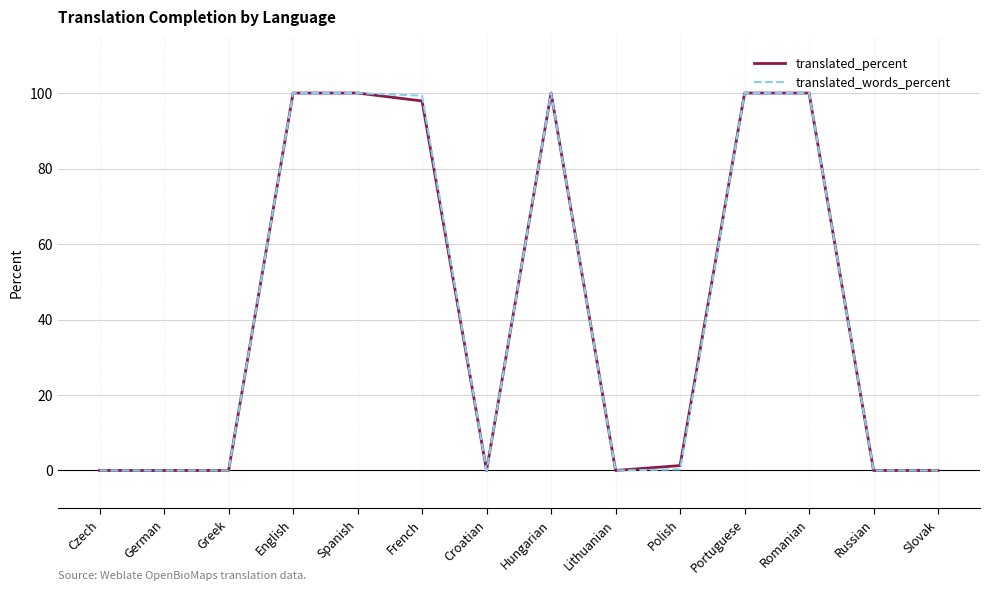

What position from the right is French?

9